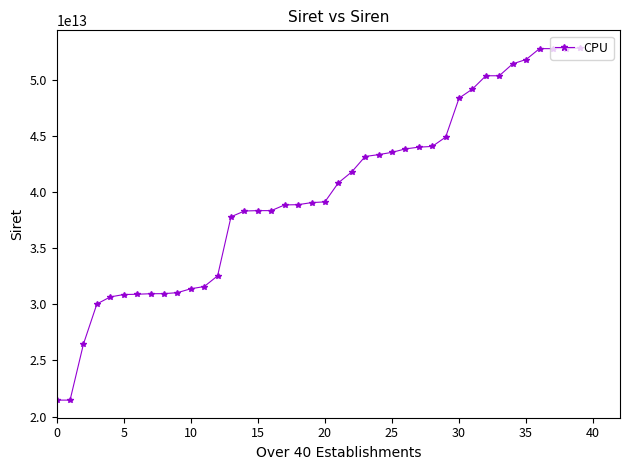

How many values exceed 39118053600016?

19